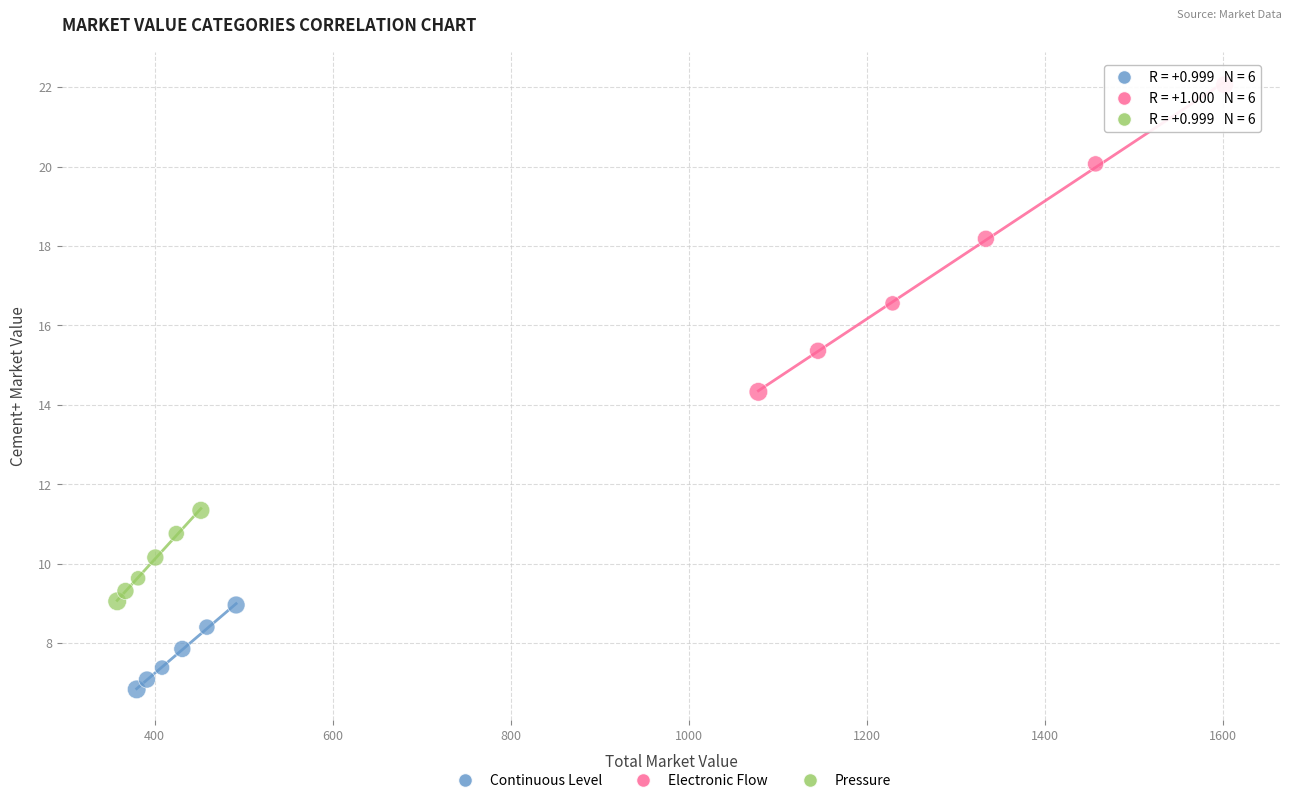

Which series reaches the maximum Y coordinate?

Electronic Flow